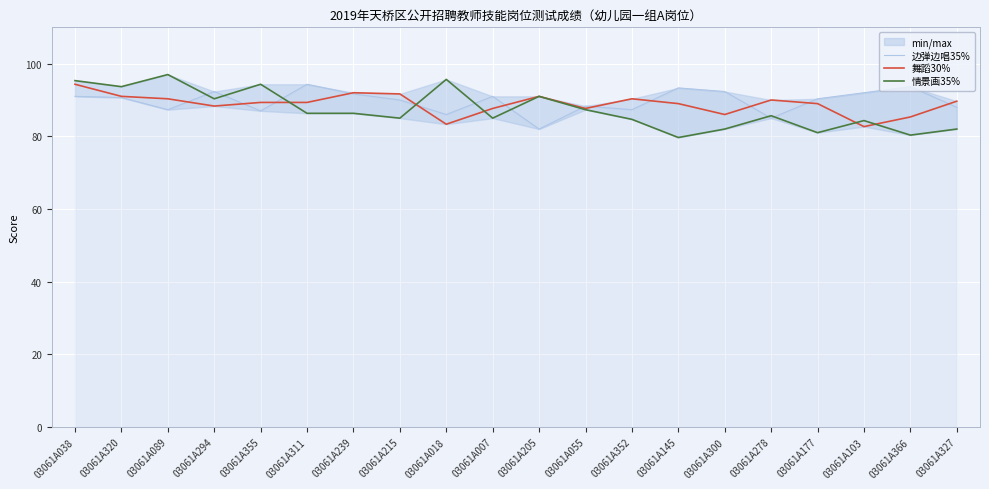

Reading left to right, list all the values displayed in this chart.

边弹边唱35%: 03061A038=91.0	03061A320=90.7	03061A089=87.3	03061A294=92.3	03061A355=87.0	03061A311=94.3	03061A239=91.7	03061A215=90.0	03061A018=86.0	03061A007=91.0	03061A205=82.0	03061A055=88.3	03061A352=87.3	03061A145=93.3	03061A300=92.3	03061A278=85.0	03061A177=90.3	03061A103=92.0	03061A366=93.7	03061A327=88.0
舞蹈30%: 03061A038=94.3	03061A320=91.0	03061A089=90.3	03061A294=88.3	03061A355=89.3	03061A311=89.3	03061A239=92.0	03061A215=91.7	03061A018=83.3	03061A007=87.7	03061A205=91.0	03061A055=87.7	03061A352=90.3	03061A145=89.0	03061A300=86.0	03061A278=90.0	03061A177=89.0	03061A103=82.7	03061A366=85.3	03061A327=89.7
情景画35%: 03061A038=95.3	03061A320=93.7	03061A089=97.0	03061A294=90.3	03061A355=94.3	03061A311=86.3	03061A239=86.3	03061A215=85.0	03061A018=95.7	03061A007=85.0	03061A205=91.0	03061A055=87.3	03061A352=84.7	03061A145=79.7	03061A300=82.0	03061A278=85.7	03061A177=81.0	03061A103=84.3	03061A366=80.3	03061A327=82.0